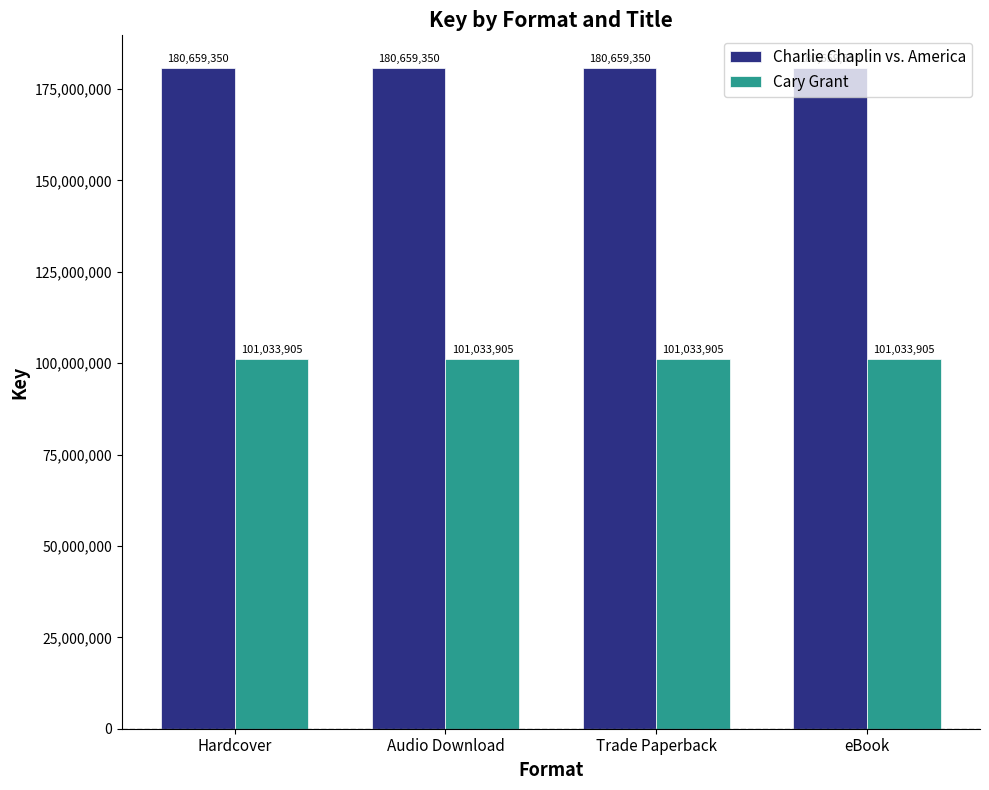

The Charlie Chaplin vs. America series shows 46984437 at Trade Paperback. True or false?

False